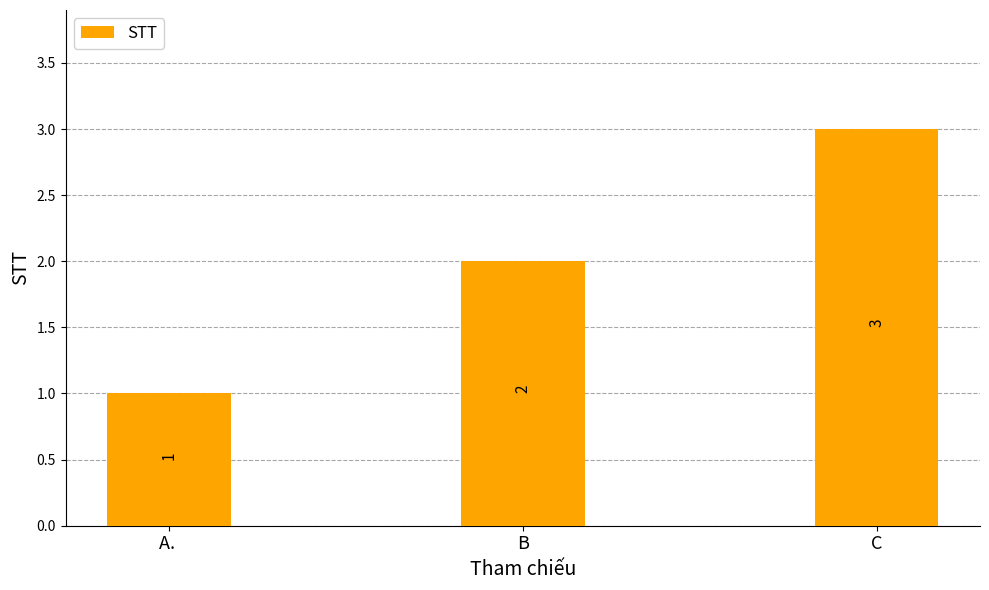

At which label is the value closest to 2?

B